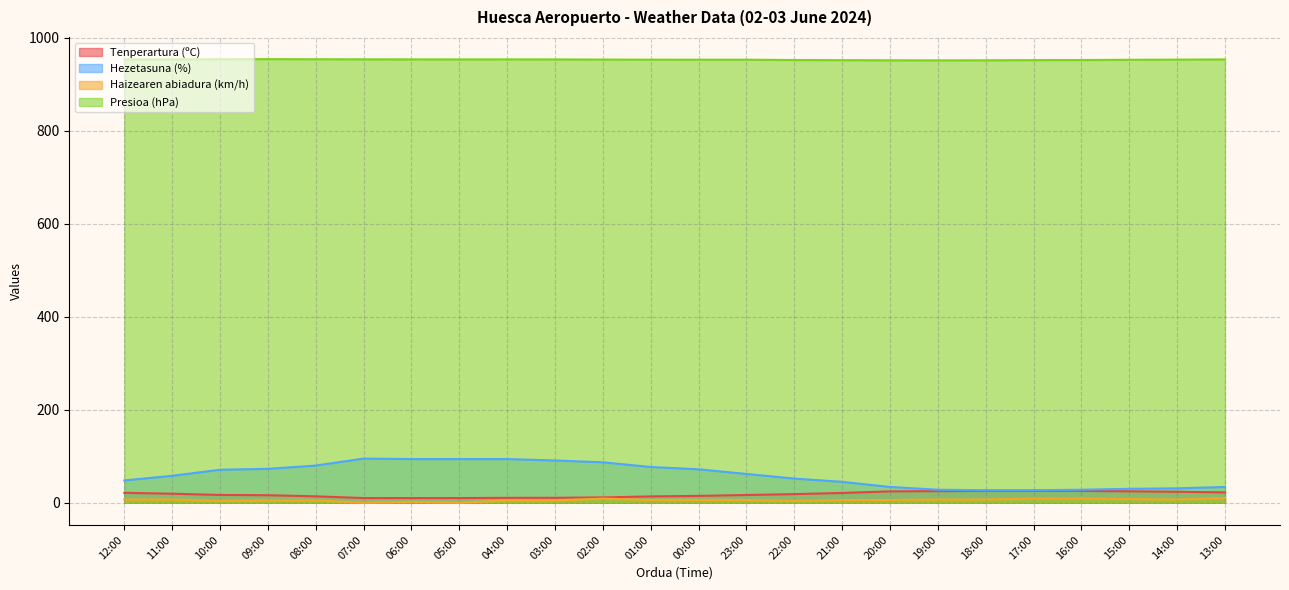

What is the sum of all Tenperartura (ºC) values?

432.8